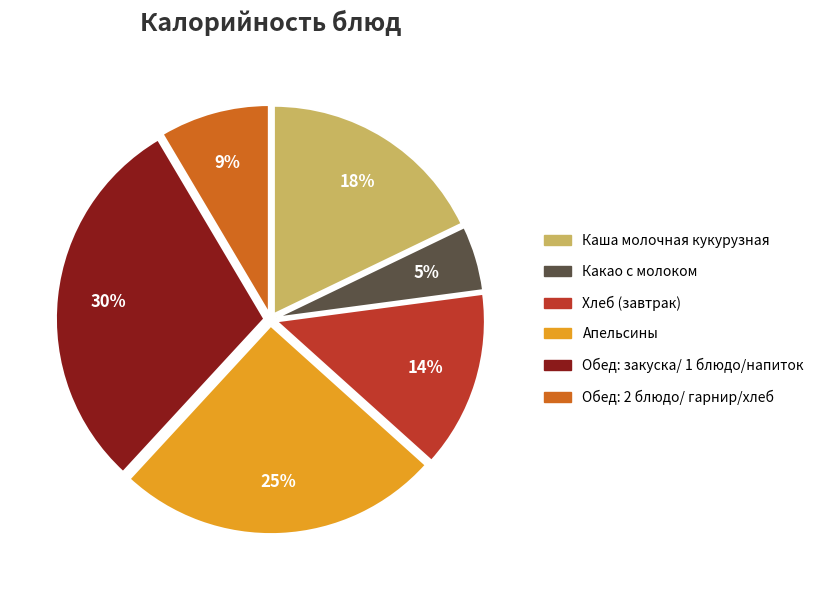

To the nearest percent, what is the average slice percentage?

17%